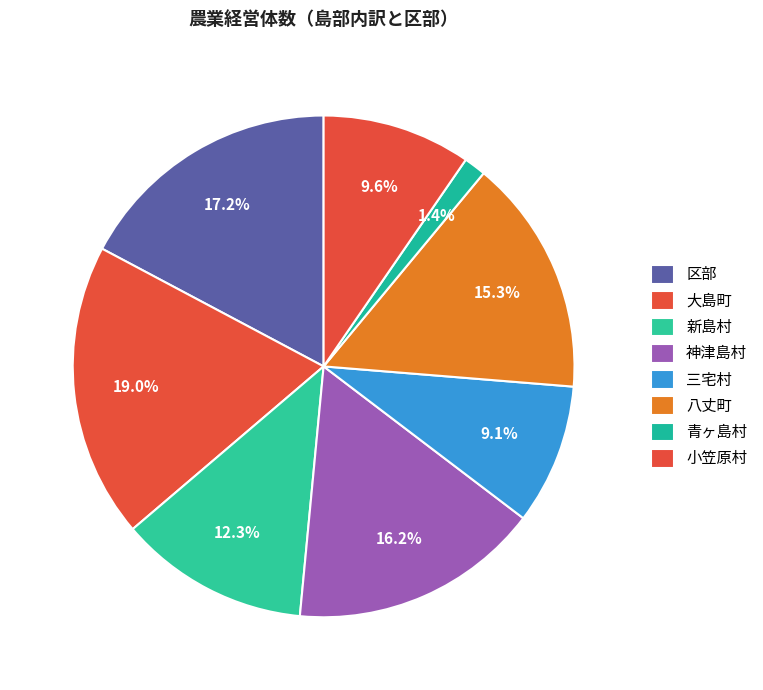

Count the number of slices in the pie.

8